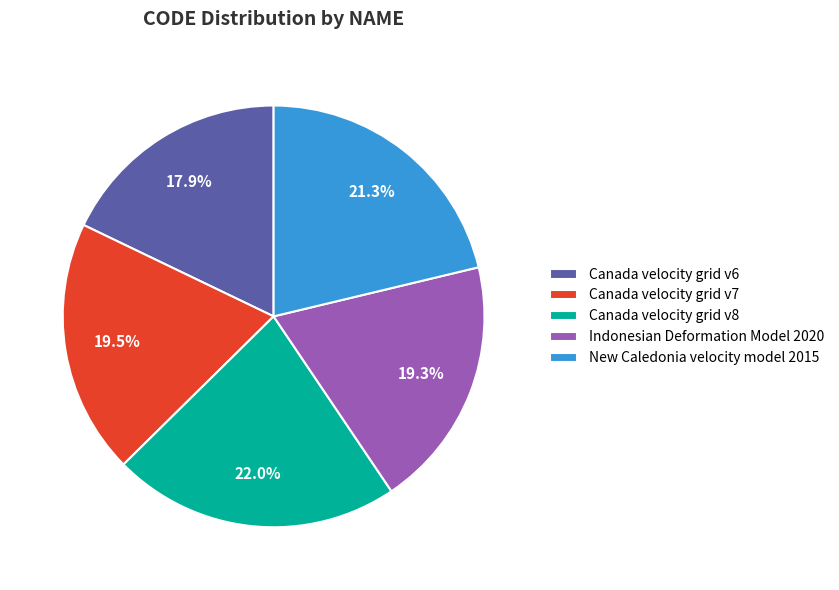

To the nearest percent, what is the difference between the largest and smallest slice percentages?

4%